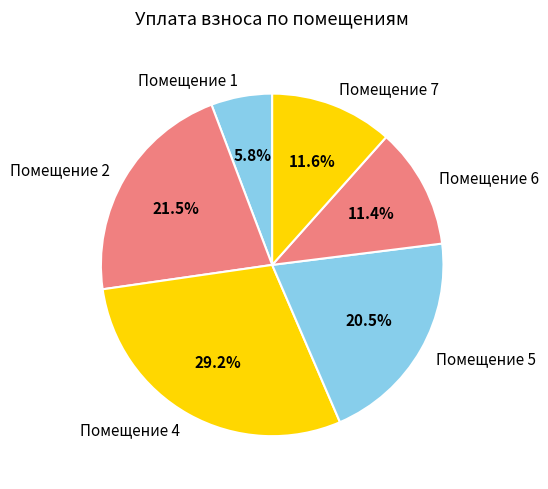

Which has a higher value, Помещение 6 or Помещение 4?

Помещение 4